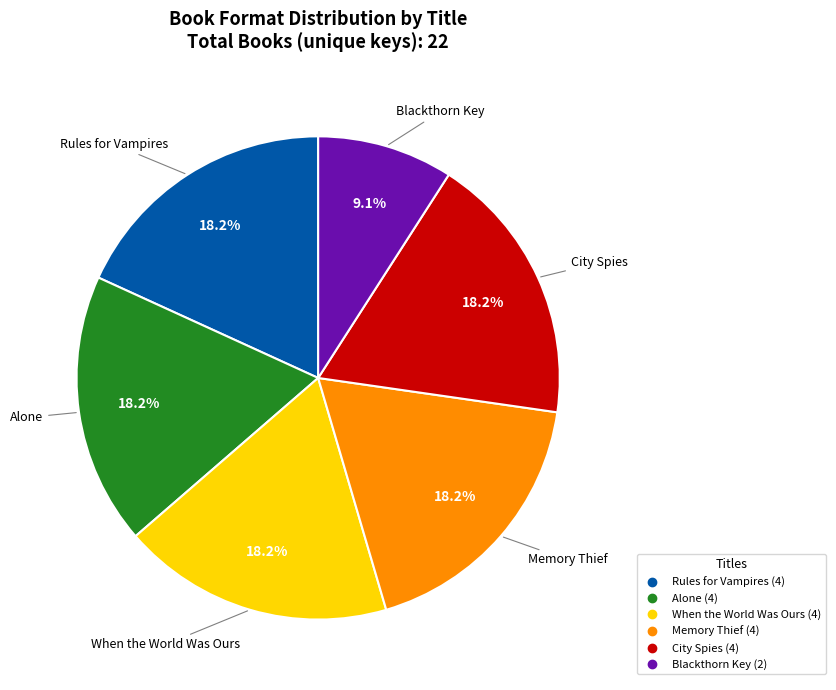

Is When the World Was Ours the majority of the pie?

No